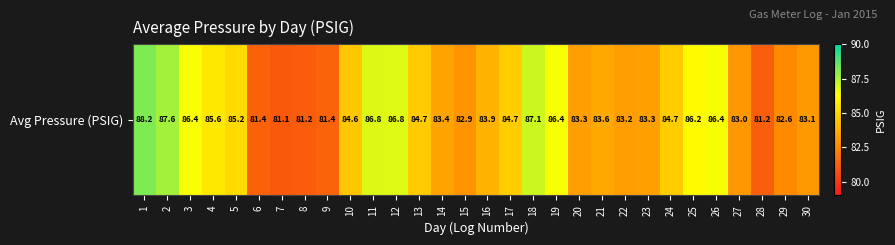

What is the change in value from 6 to 18?

+5.7